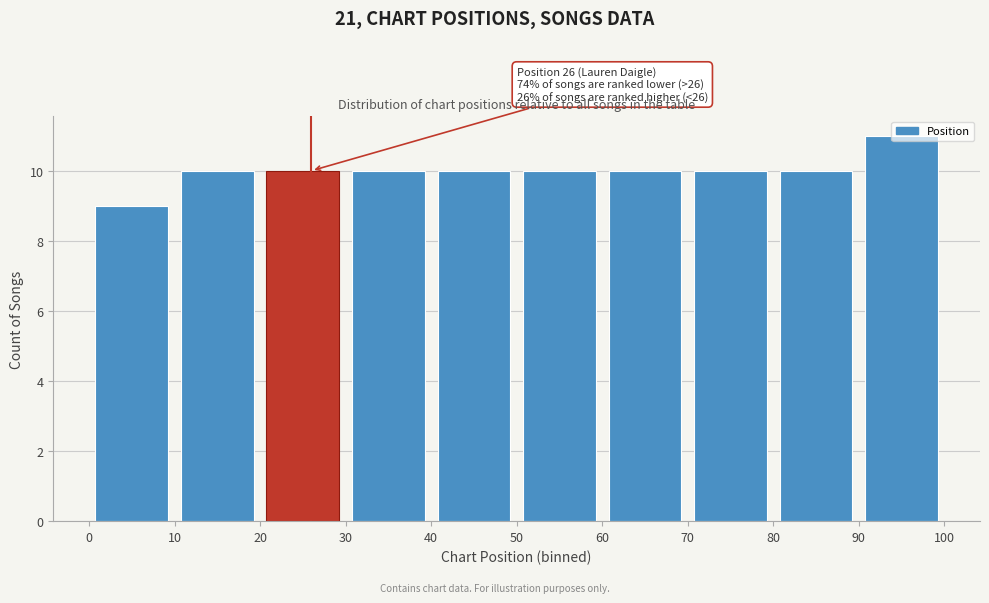

Over which range of the x-axis is the bar tallest?

90 to 100